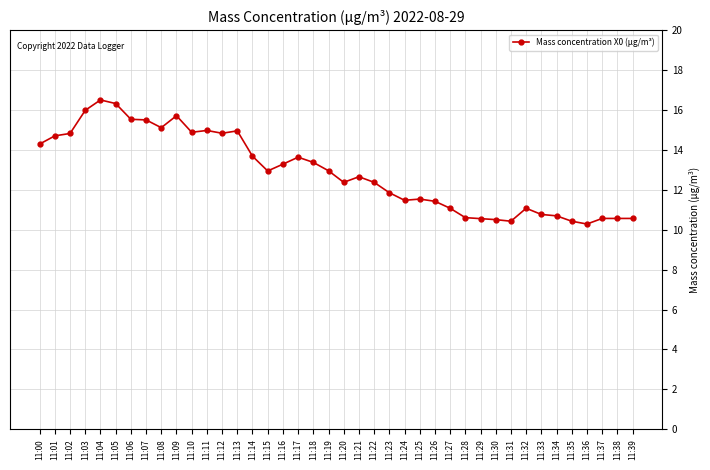

How many data points are above 12?

23